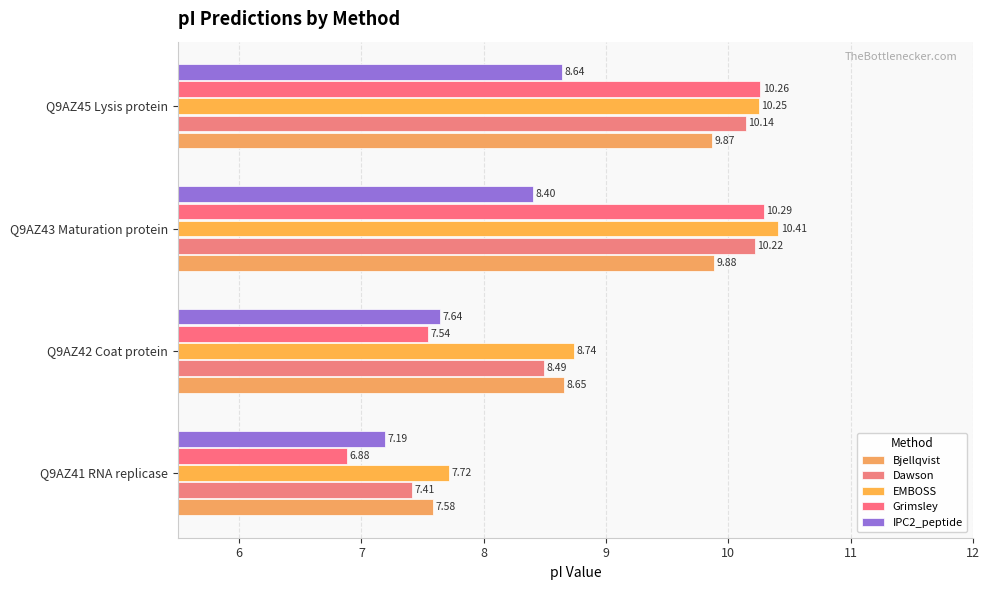

How many data points does each series have?

4